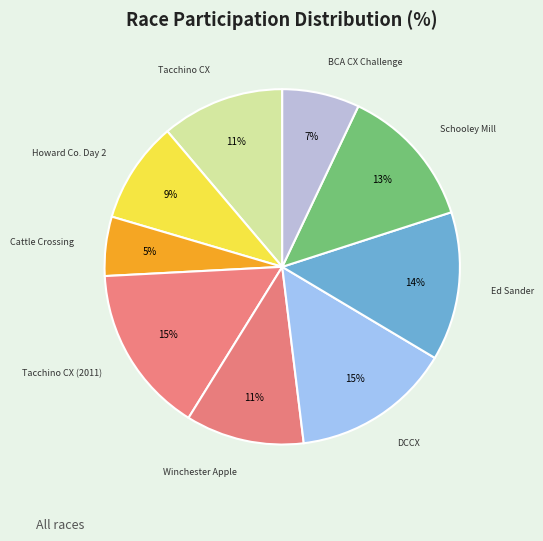

Which slice is the smallest?

Cattle Crossing